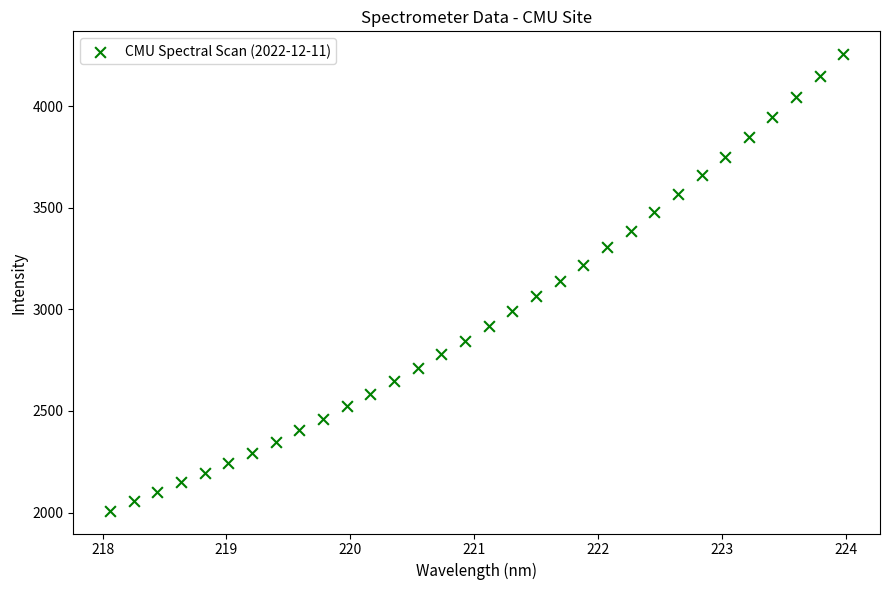

What is the range of Y values (max minus min)?

2245.6